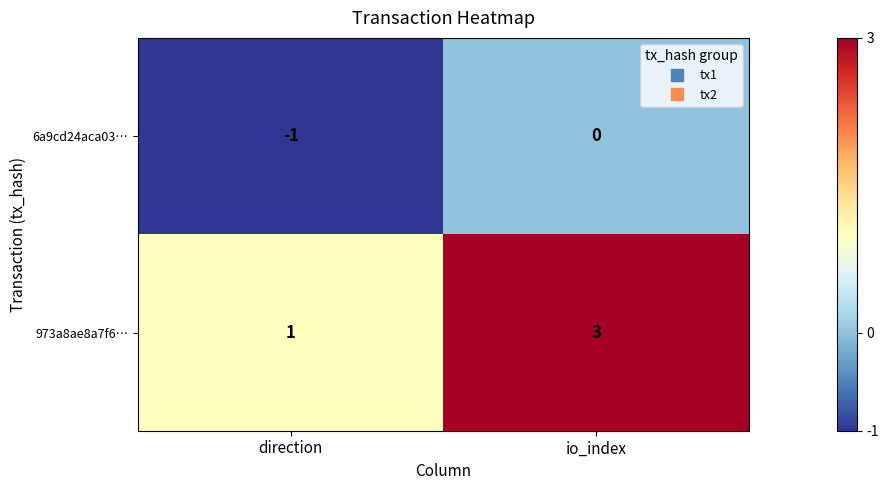

At direction, list the series in order from smallest to largest.

6a9cd24aca03…, 973a8ae8a7f6…